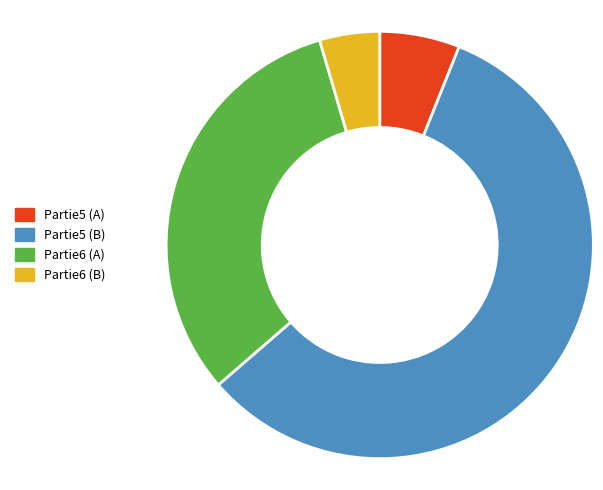

Which slice is the largest?

Partie5 (B)